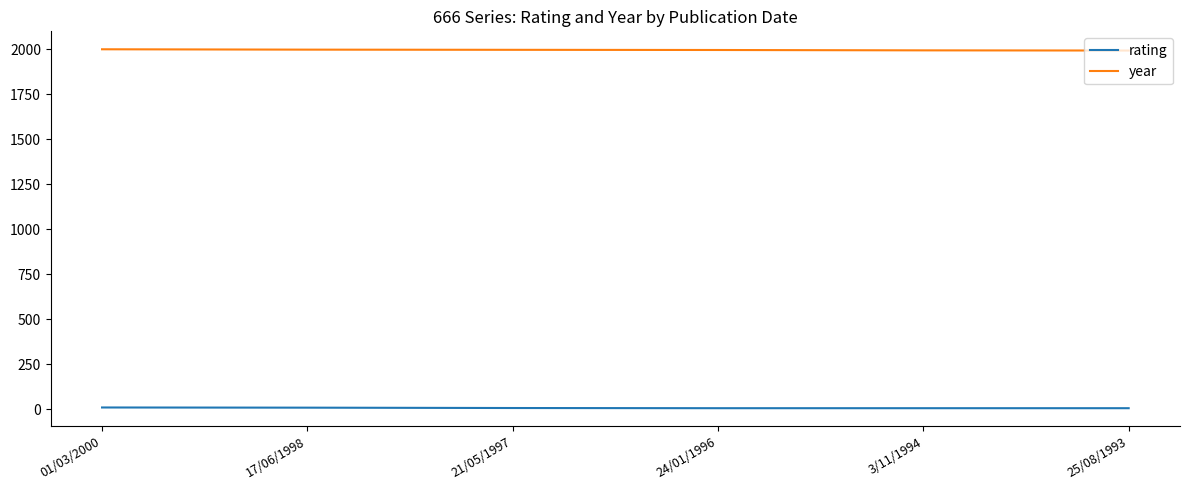

At which label does year first exceed 1997?

01/03/2000